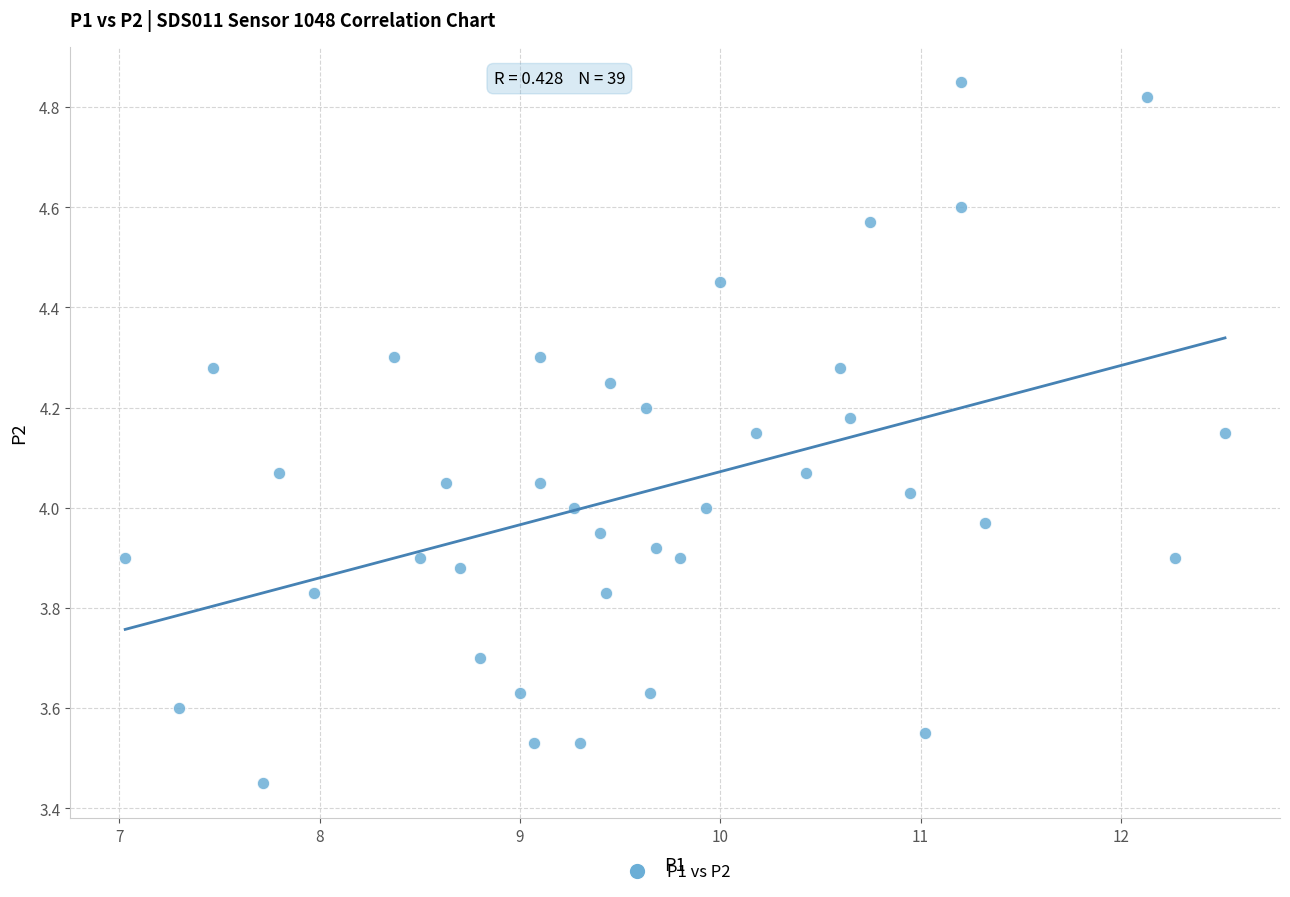

How many points are shown in the scatter plot?

39